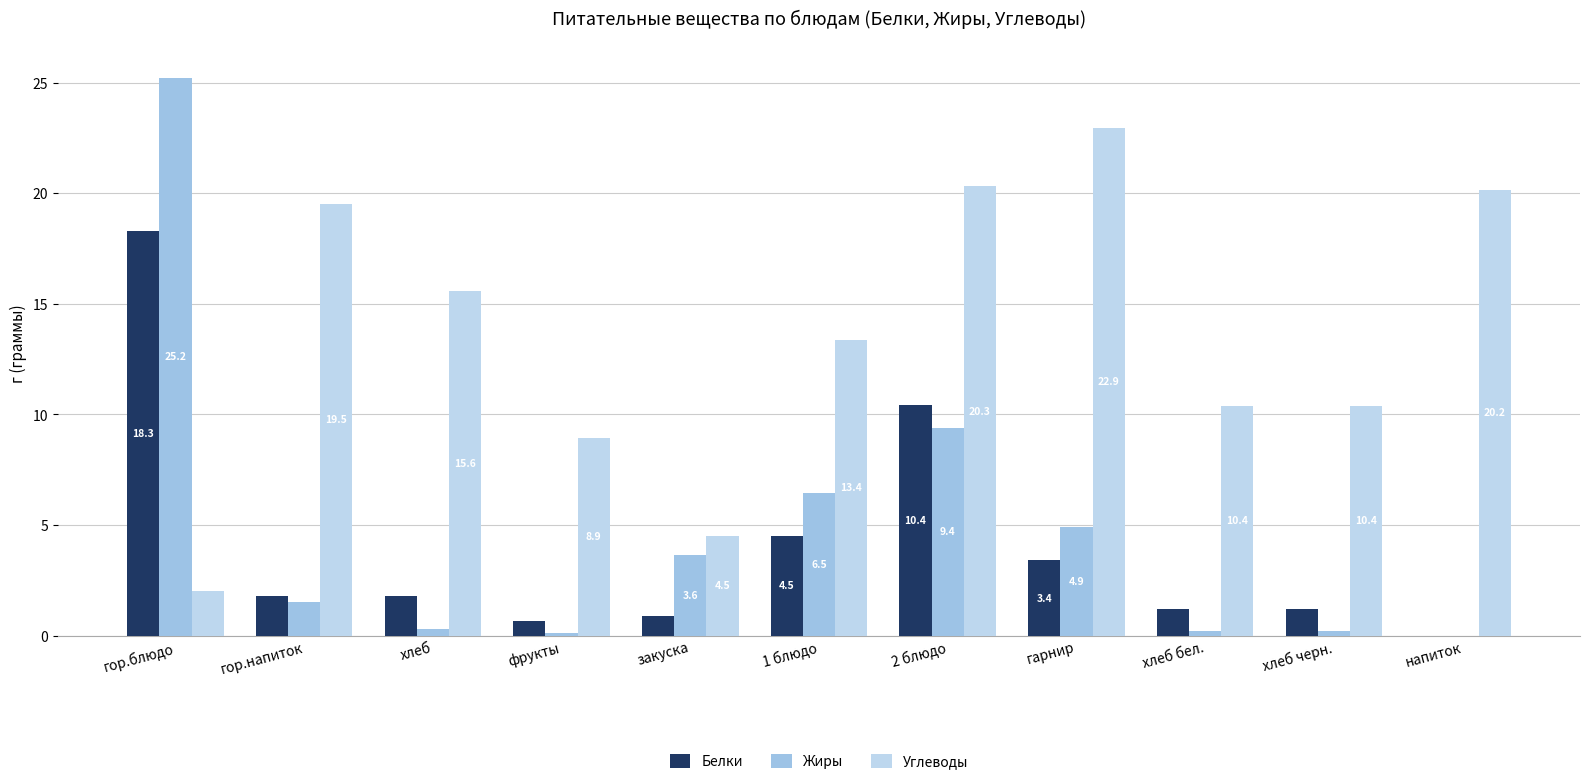

What is the label of the 10th bar from the left?

хлеб черн.